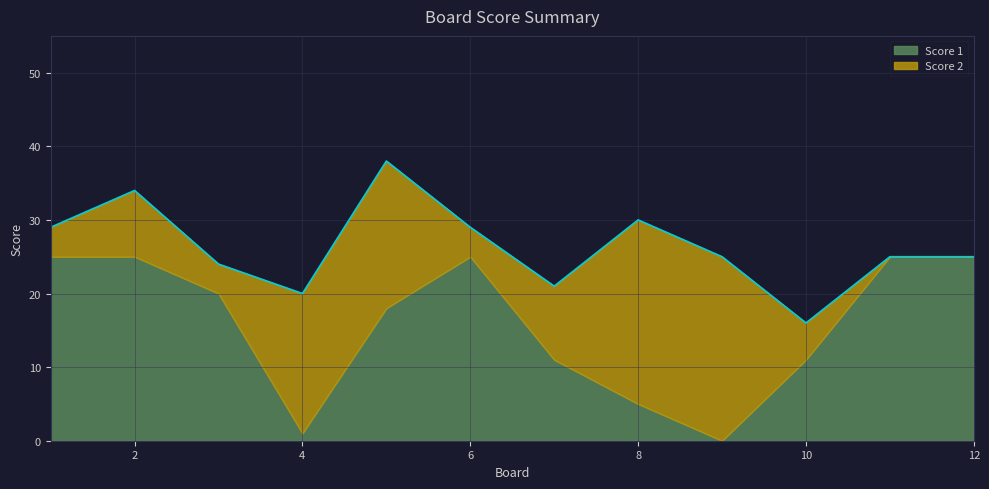

What is the sum of the Score 2 values at 9 and 3?

29